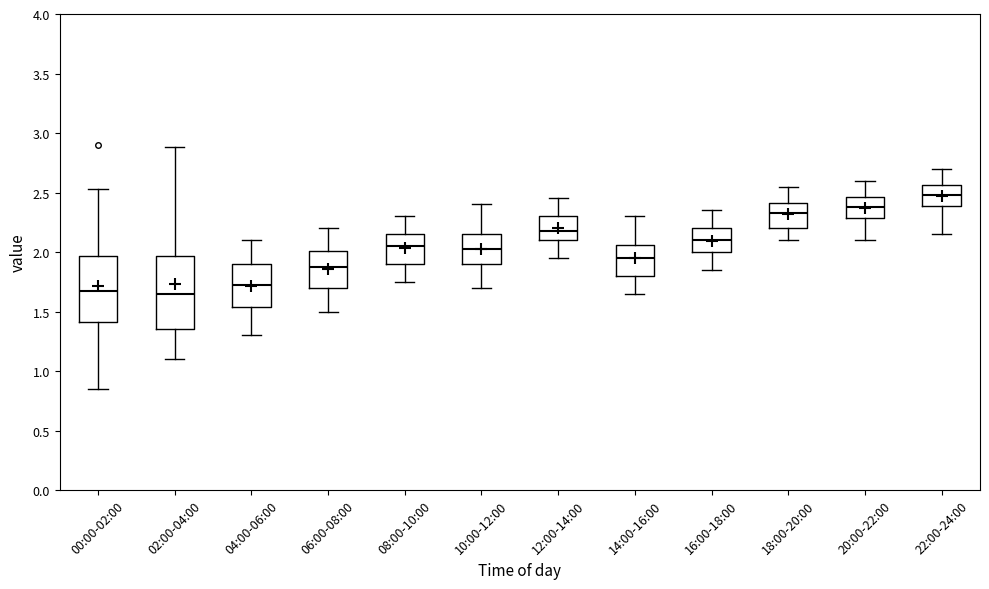

Where does the lower whisker of the box for 22:00-24:00 end on the y-axis? The values are not printed on the chart, so give them approximately, as read against the axis.

2.15